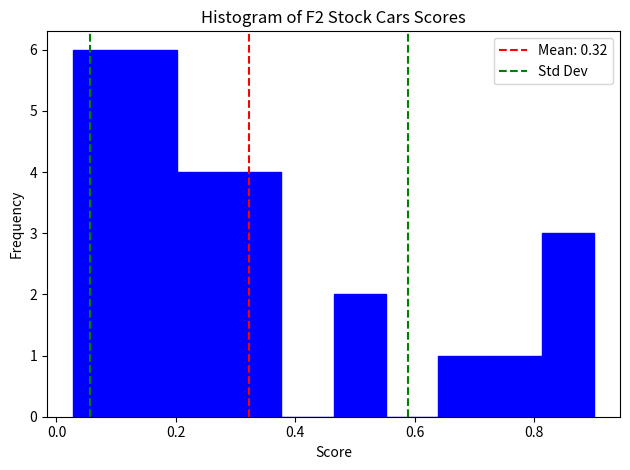

Reading left to right, transcribe this chart: for each bar, give the range it covers on the x-axis and its height. Neither the bar edges nor the heights are printed on the chart, so give them approximately, as read against the axes.

0.02 to 0.12: 6
0.12 to 0.20: 6
0.20 to 0.28: 4
0.28 to 0.38: 4
0.38 to 0.46: 0
0.46 to 0.56: 2
0.56 to 0.64: 0
0.64 to 0.72: 1
0.72 to 0.82: 1
0.82 to 0.90: 3